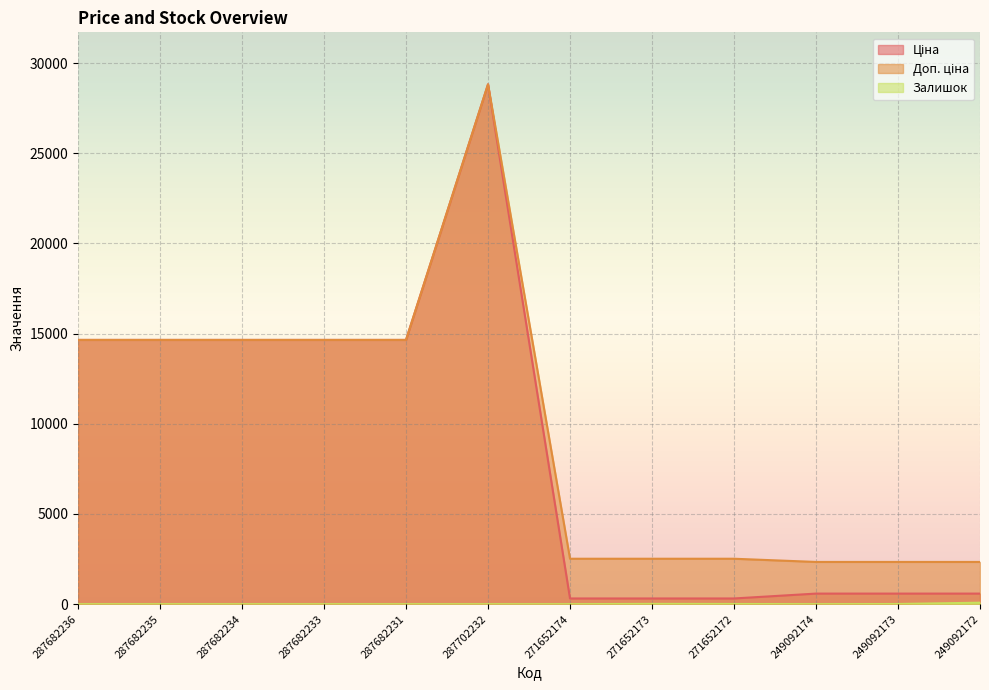

What is the sum of the Доп. ціна values at 287682234 and 249092174?

16989.3